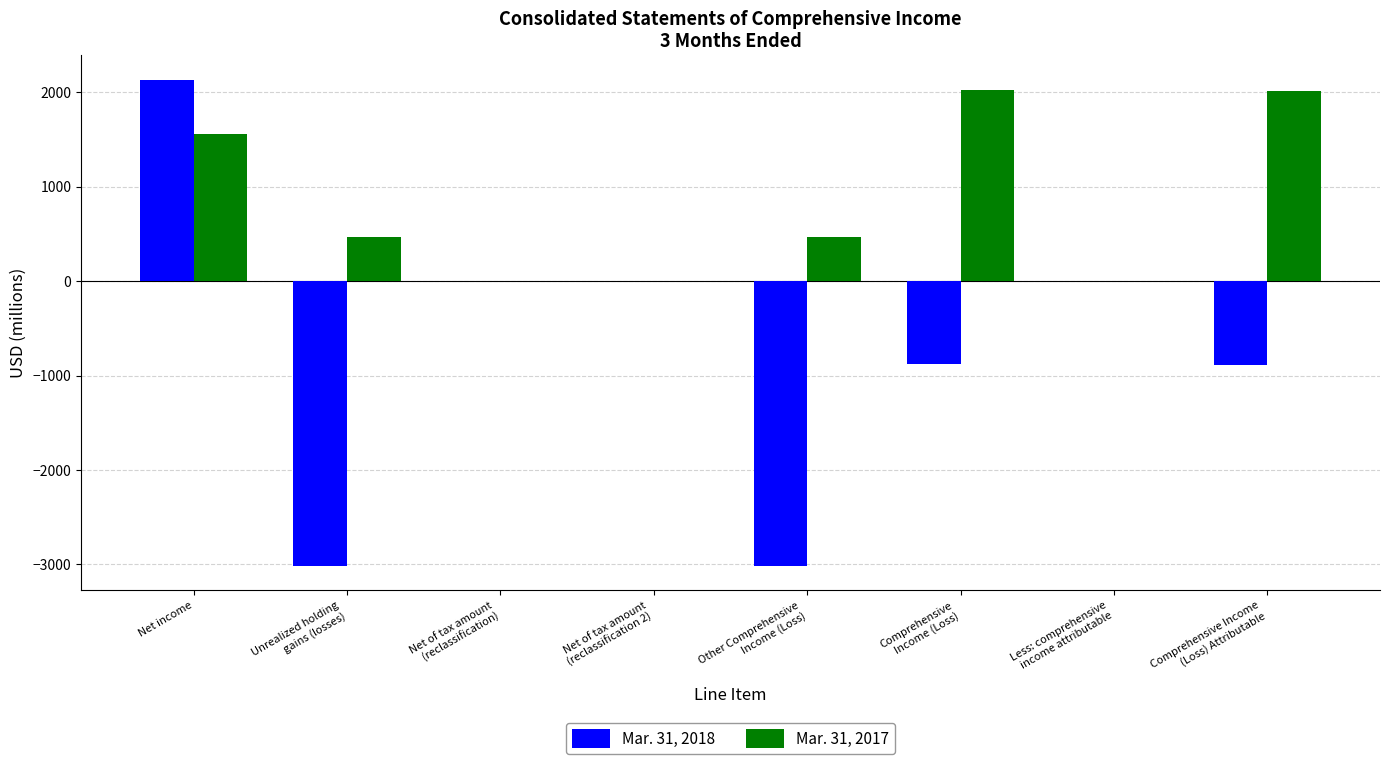

What is the maximum value shown in the chart?

2136